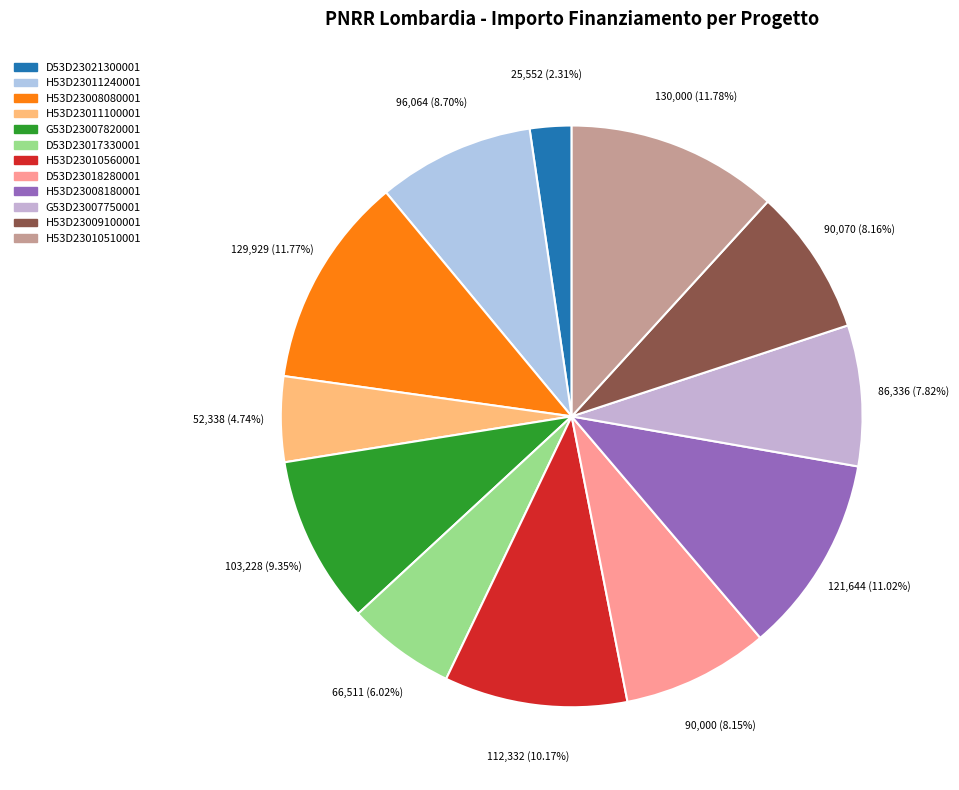

How many slices are in this pie chart?

12